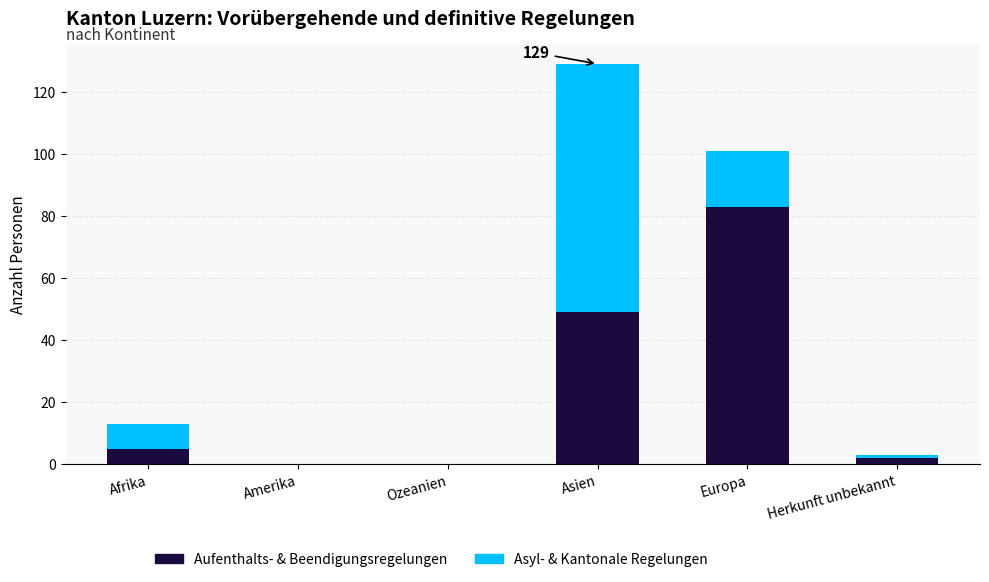

At which category is the sum across all series the highest?

Asien